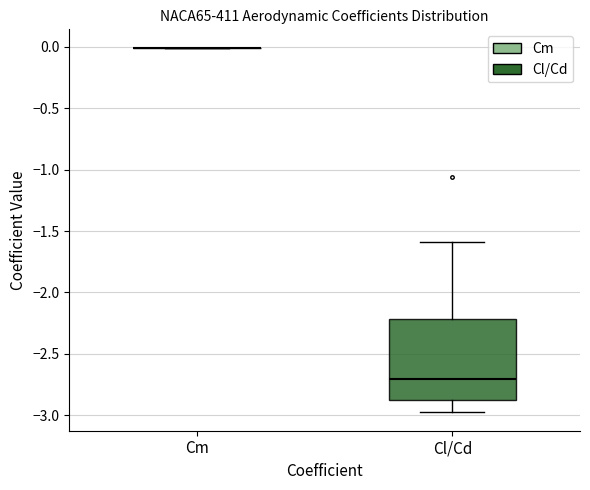

Which box is the tallest, from its lower edge to its upper edge?

Cl/Cd